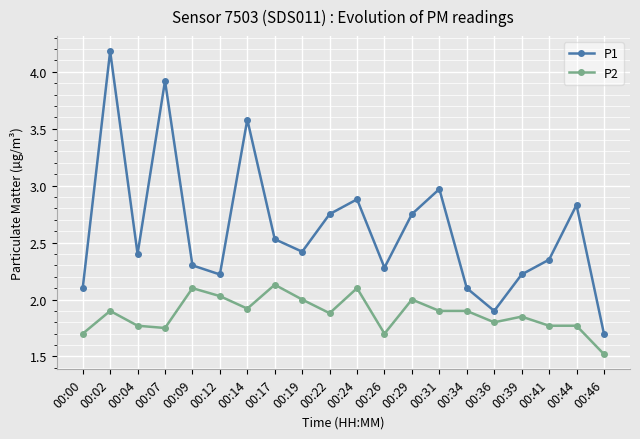

Where is the first local maximum for P1?

00:02